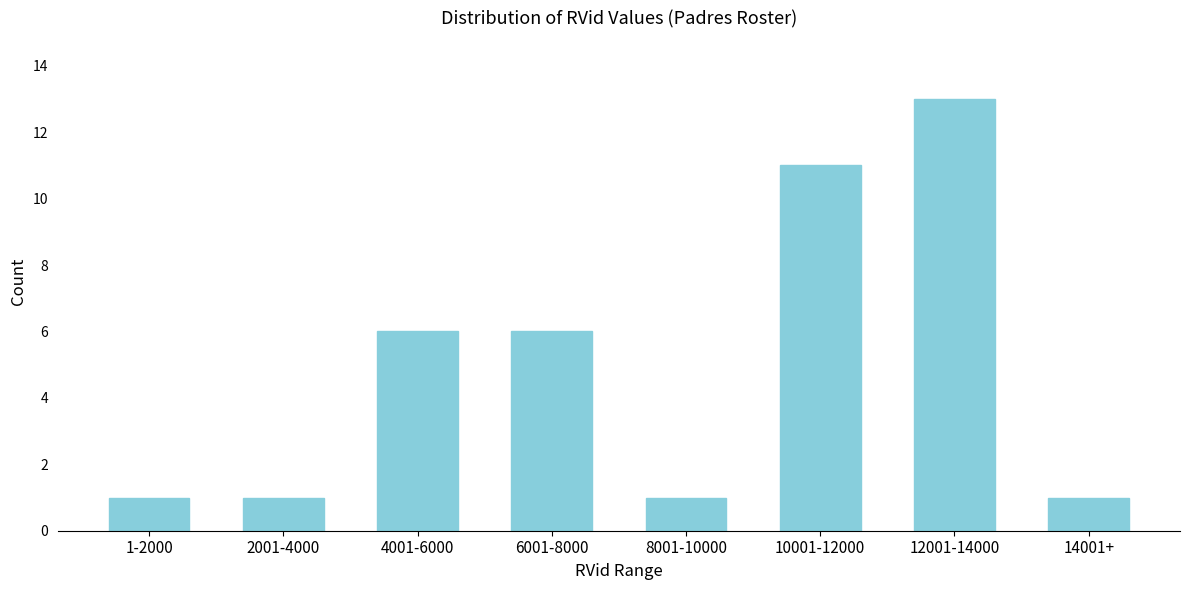

Reading left to right, extract all data points from this chart.

1-2000=1	2001-4000=1	4001-6000=6	6001-8000=6	8001-10000=1	10001-12000=11	12001-14000=13	14001+=1